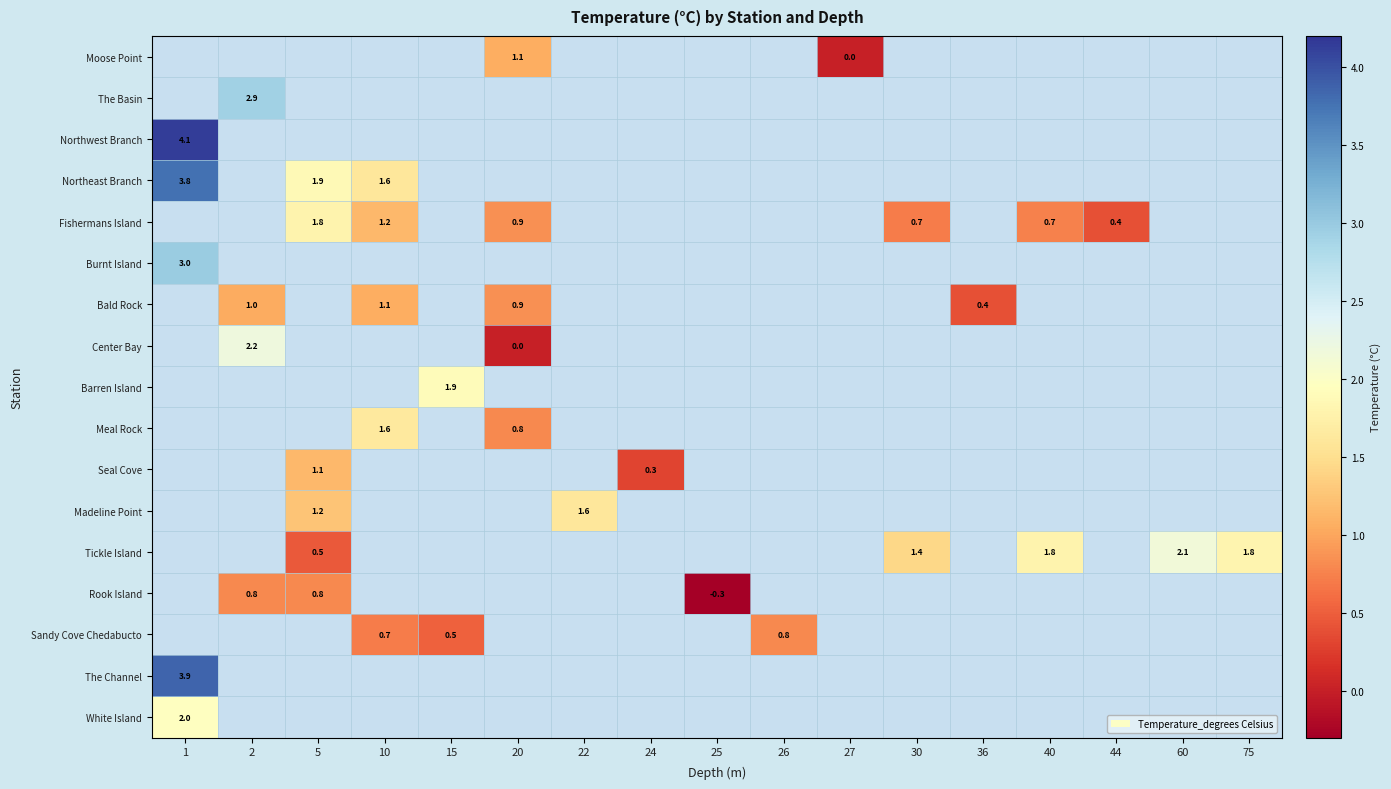

How many distinct data groups are displayed?

17